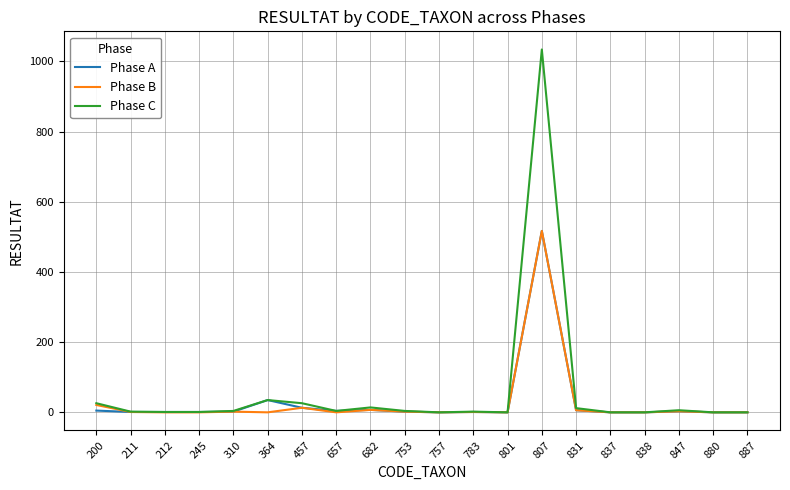

What is the greatest value displayed?

1034